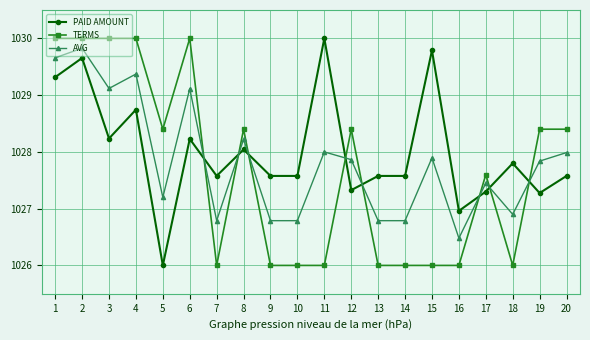

Does the chart display data point markers on the line(s)?

Yes